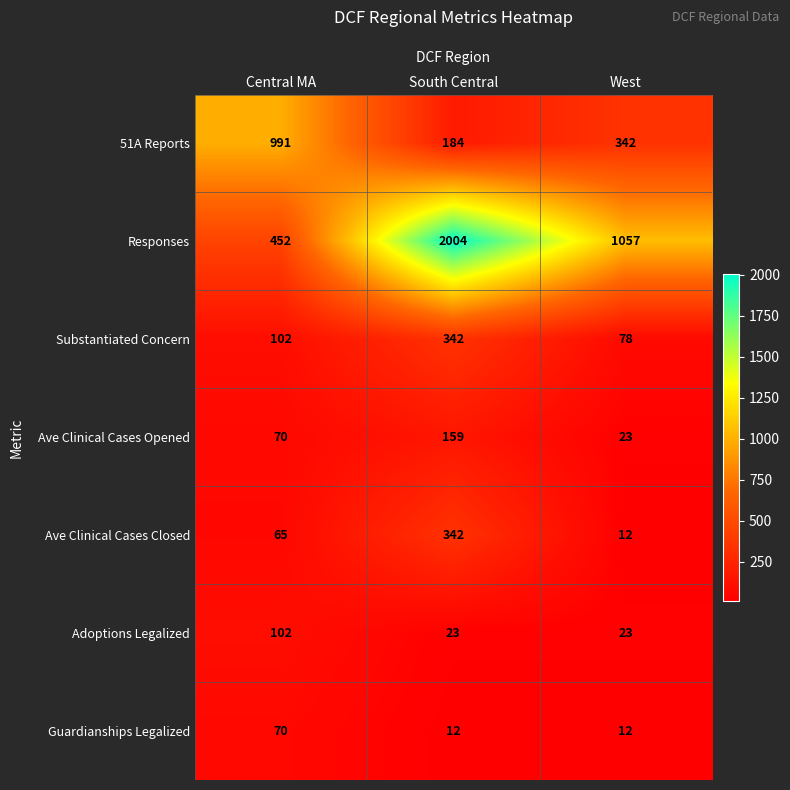

How many data points does each series have?

3